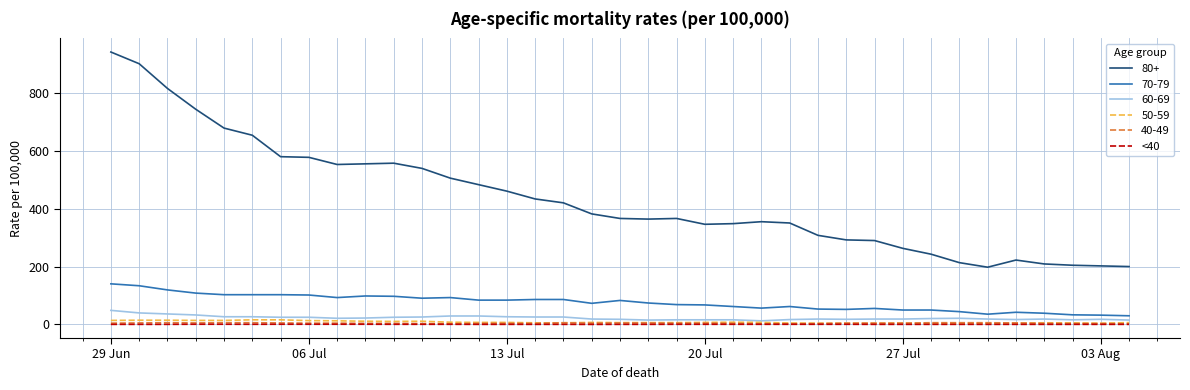

Which series has the largest range (max minus min)?

80+